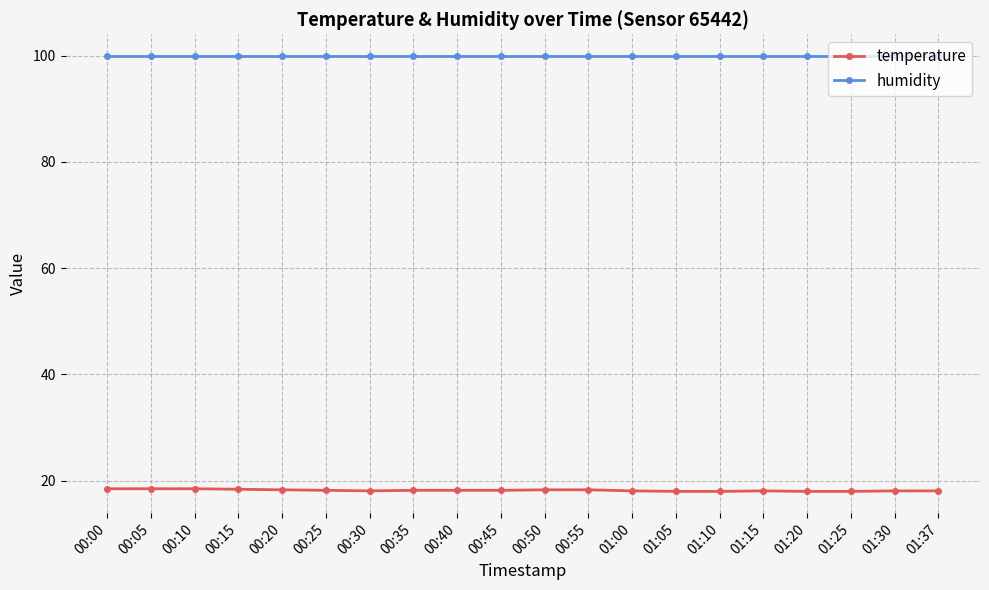

What is the difference between the highest and lowest values at 00:20?

81.6